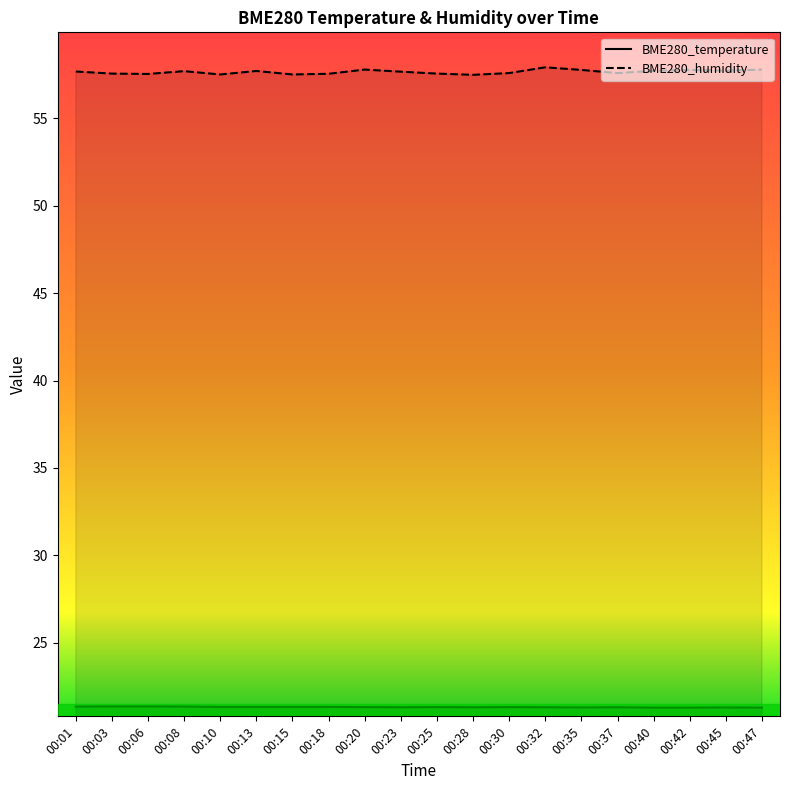

What is the difference between the second highest and minimum values in the BME280_humidity series?

0.3